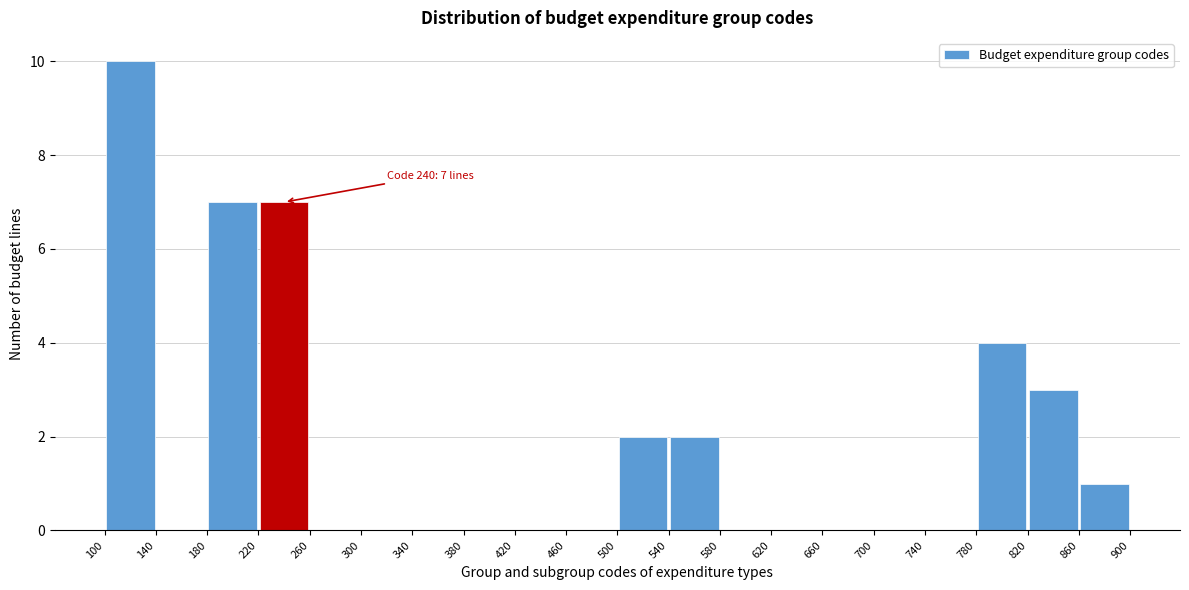

Which range on the x-axis has the tallest bar?

100 to 140